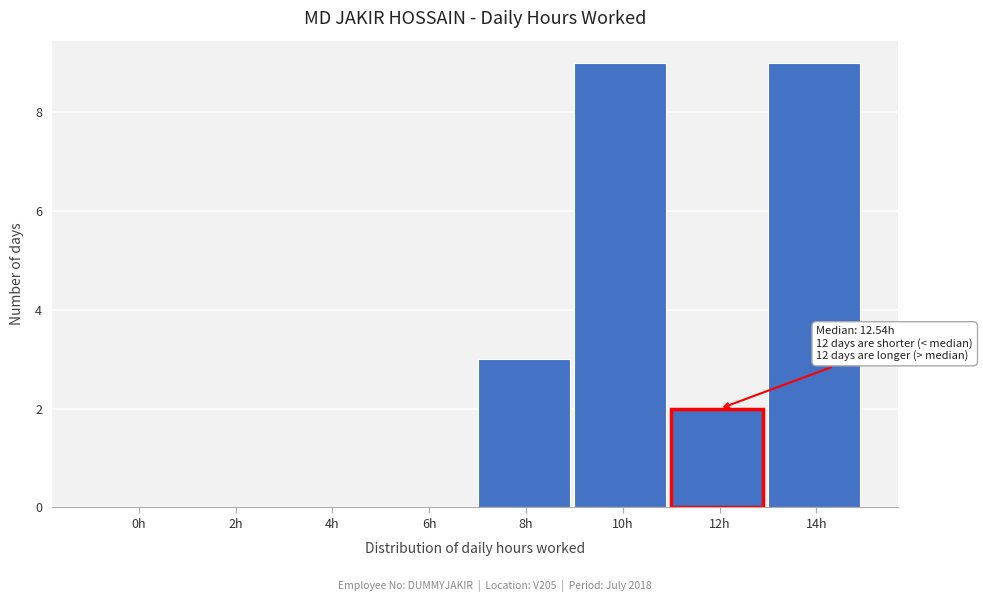

Reading right to left, list all the values displayed in this chart.

14h=9	12h=2	10h=9	8h=3	6h=0	4h=0	2h=0	0h=0